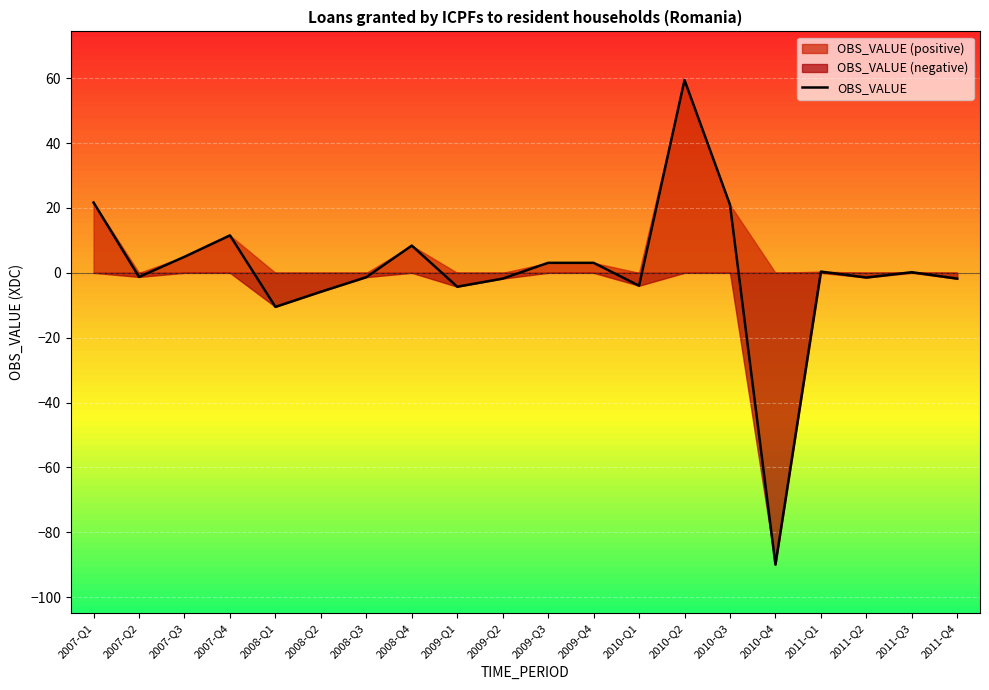

How many points are lower than both their immediate neighbors (excluding endpoints)?

6